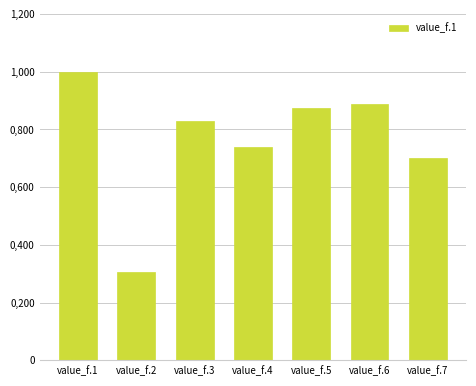

Which label corresponds to the largest value in the chart?

value_f.1